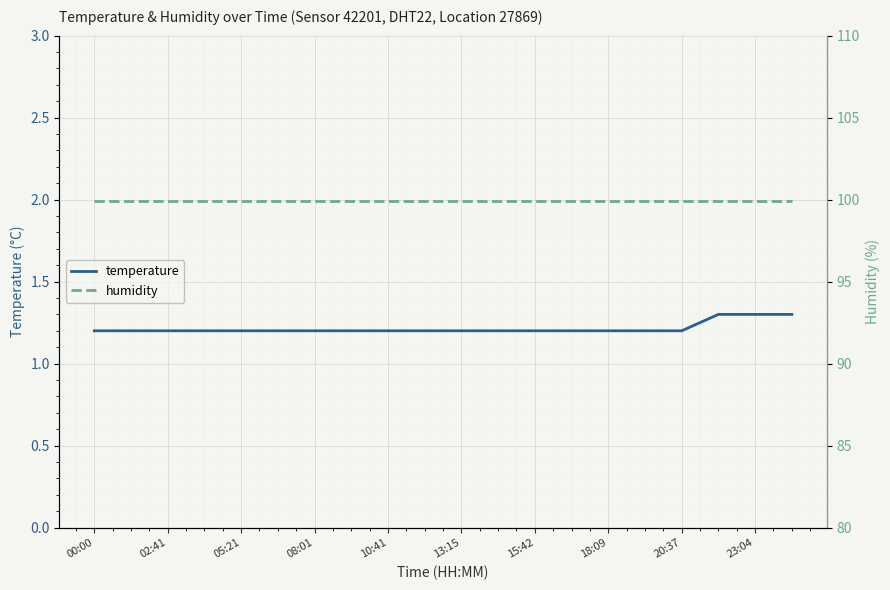

The value of temperature at 00:00 is 1.2. True or false?

True